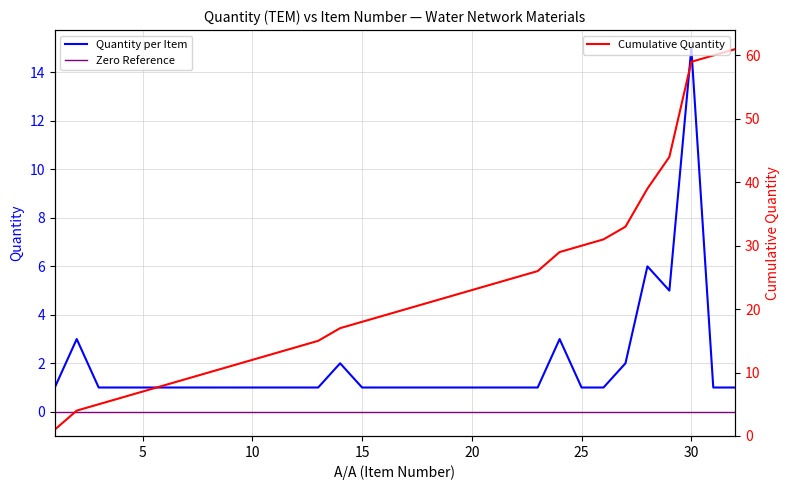

What is the minimum value for Cumulative Quantity?

1